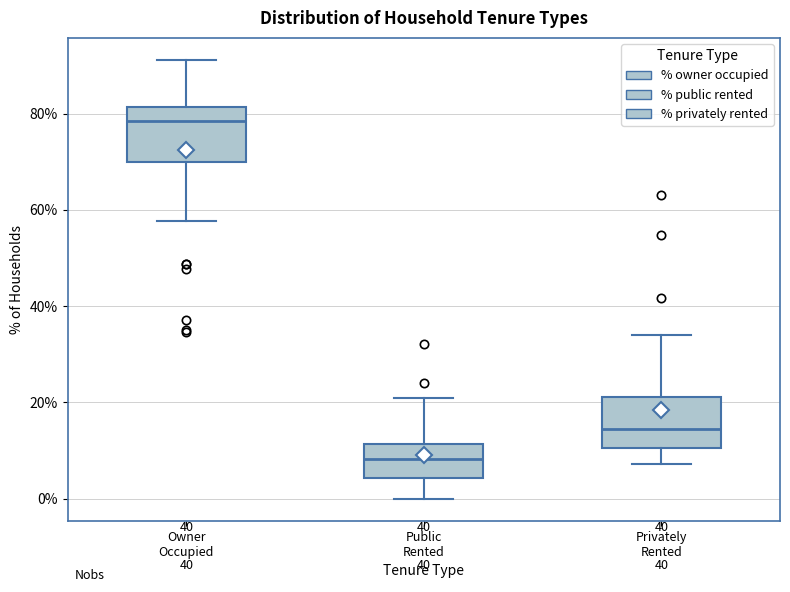

Which box has the highest median line?

Owner Occupied